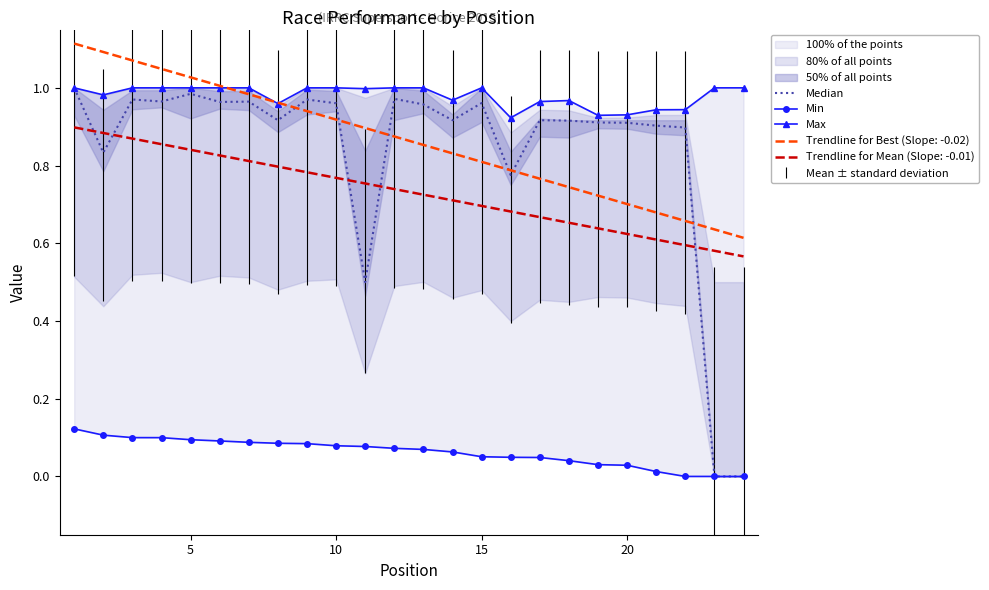

What is the average value of the Median series?

0.8